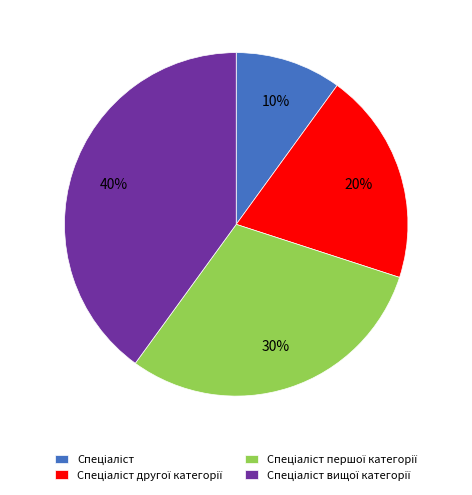

Does any single category account for the majority?

No